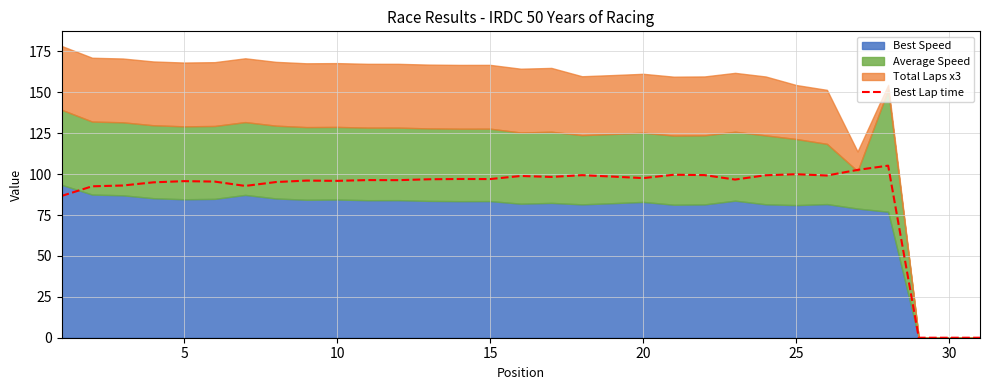

How many interior local valleys (lower than both neighbors) does the data have?

8